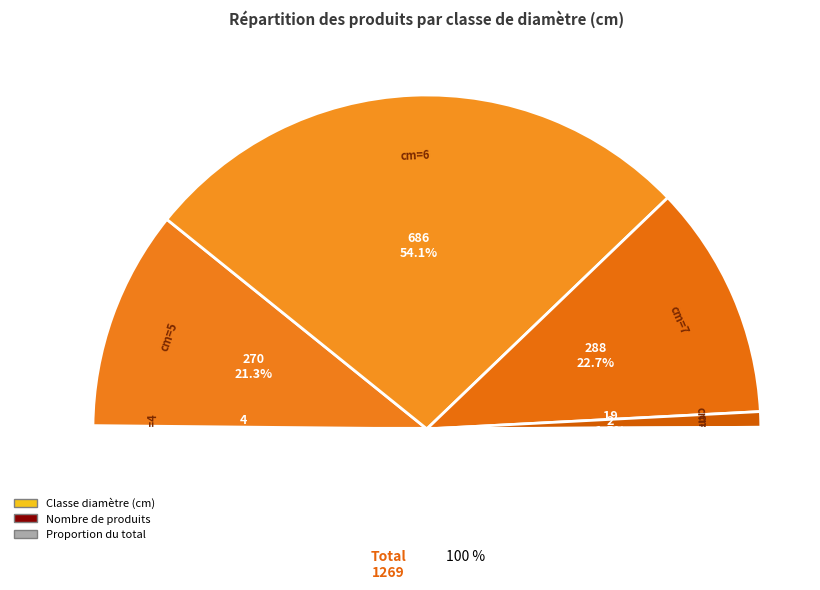

Which slice is the smallest?

cm=9